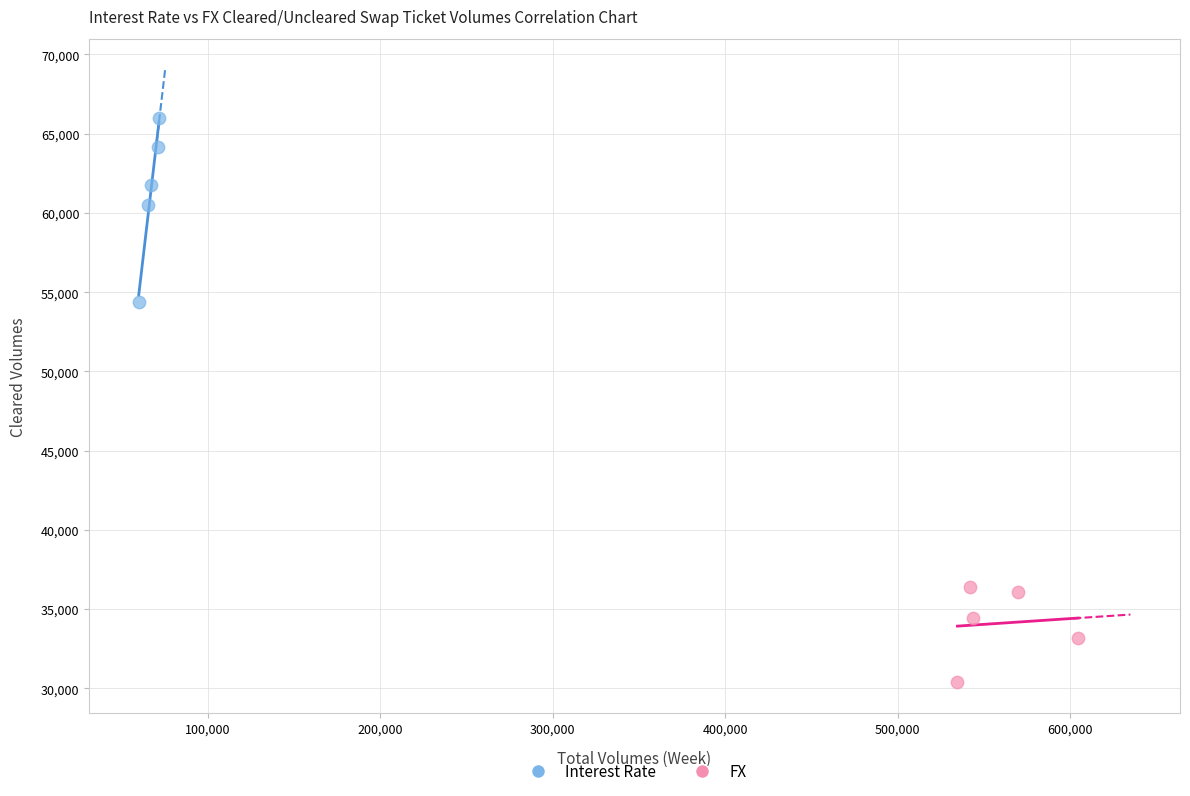

Which series reaches the maximum Y coordinate?

Interest Rate